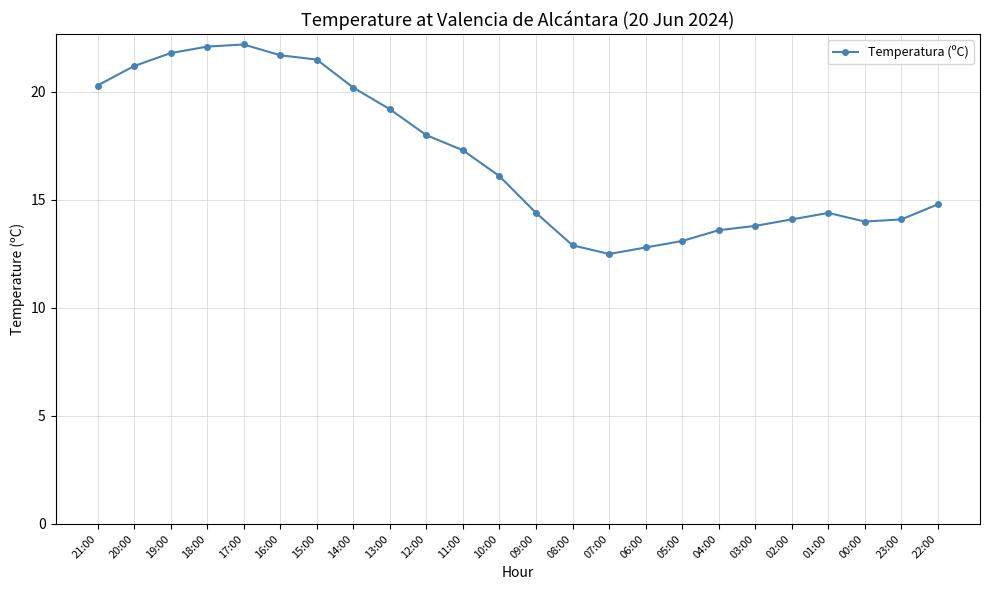

Reading left to right, what are all the values shown in this chart?

21:00=20.3	20:00=21.2	19:00=21.8	18:00=22.1	17:00=22.2	16:00=21.7	15:00=21.5	14:00=20.2	13:00=19.2	12:00=18.0	11:00=17.3	10:00=16.1	09:00=14.4	08:00=12.9	07:00=12.5	06:00=12.8	05:00=13.1	04:00=13.6	03:00=13.8	02:00=14.1	01:00=14.4	00:00=14.0	23:00=14.1	22:00=14.8